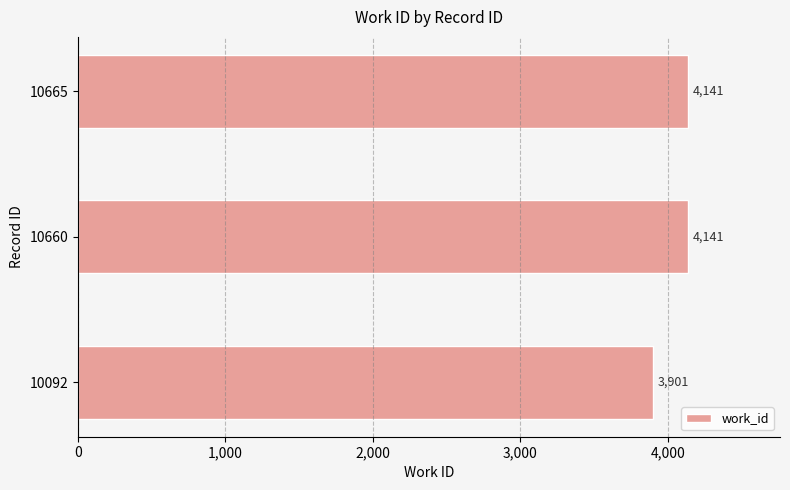

What is the sum of the values at 10660 and 10665?

8282